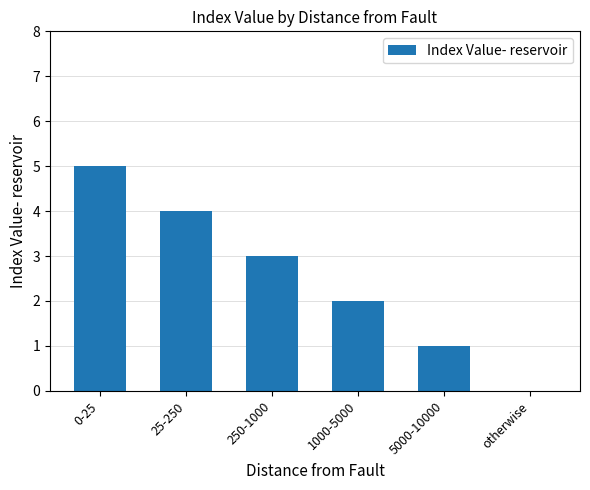

The value at 250-1000 is 3. True or false?

True